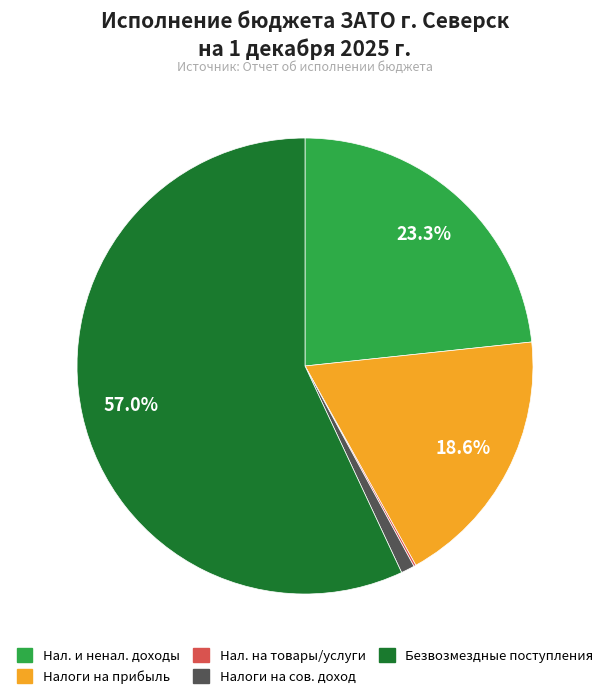

Is there a majority slice in this chart?

Yes